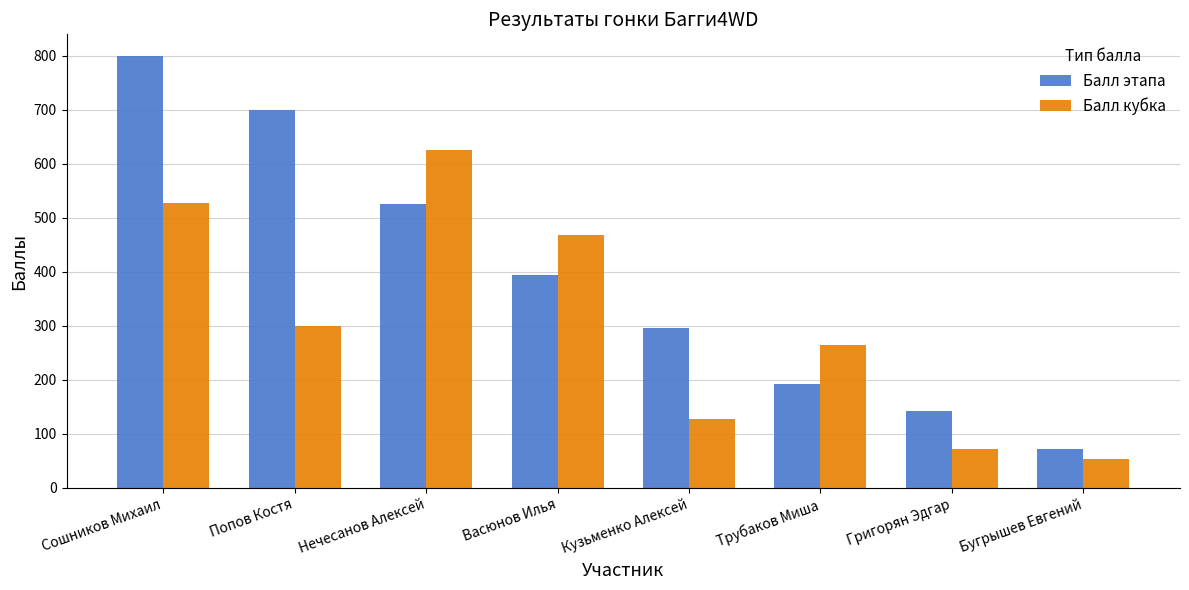

Reading left to right, list all the values displayed in this chart.

Балл этапа: 800	700	525	394	296	192	142	71
Балл кубка: 527	300	625	469	127	265	71	53